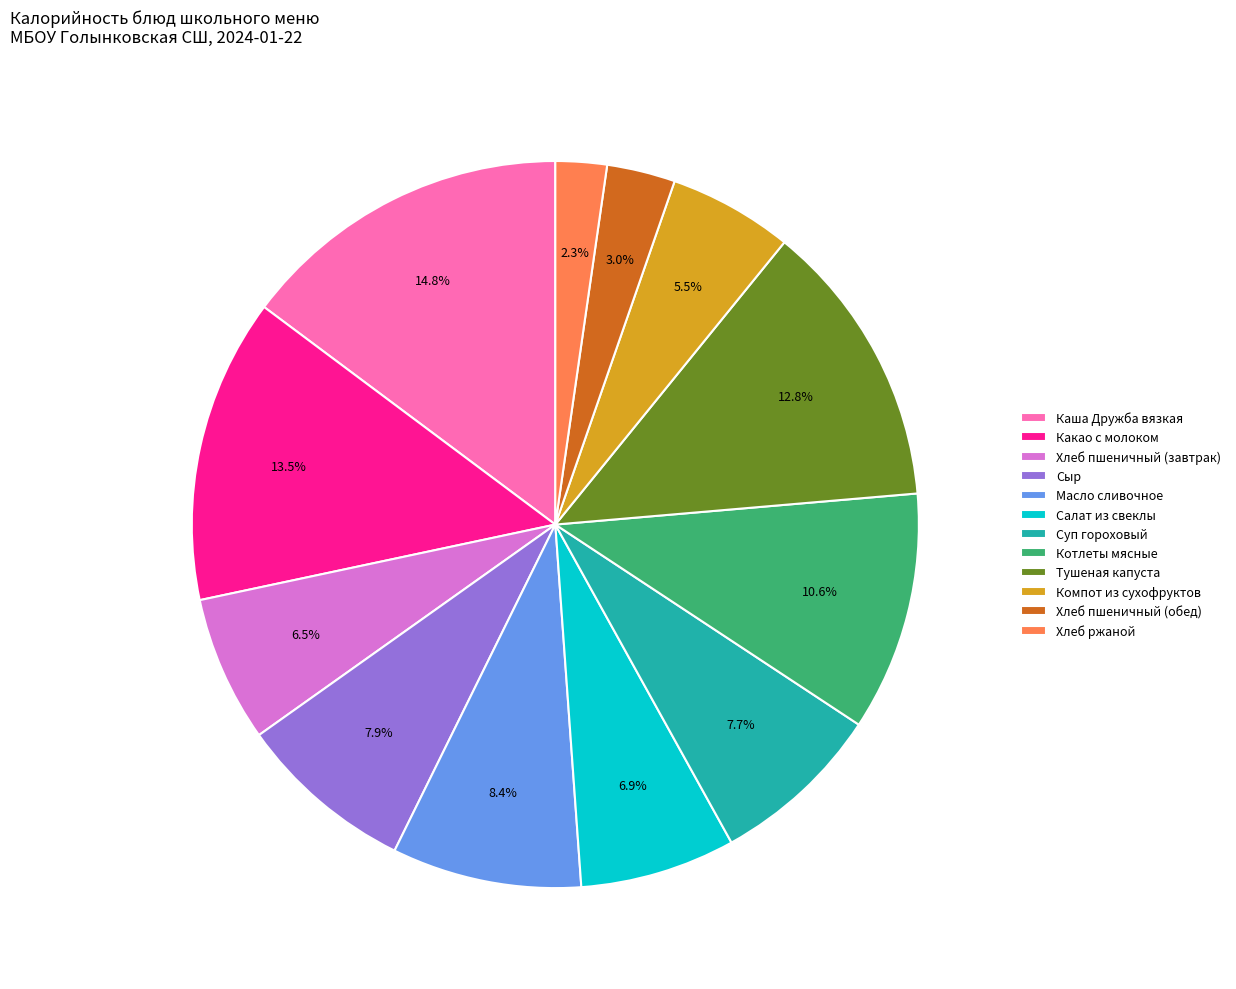

How many segments does this pie chart have?

12